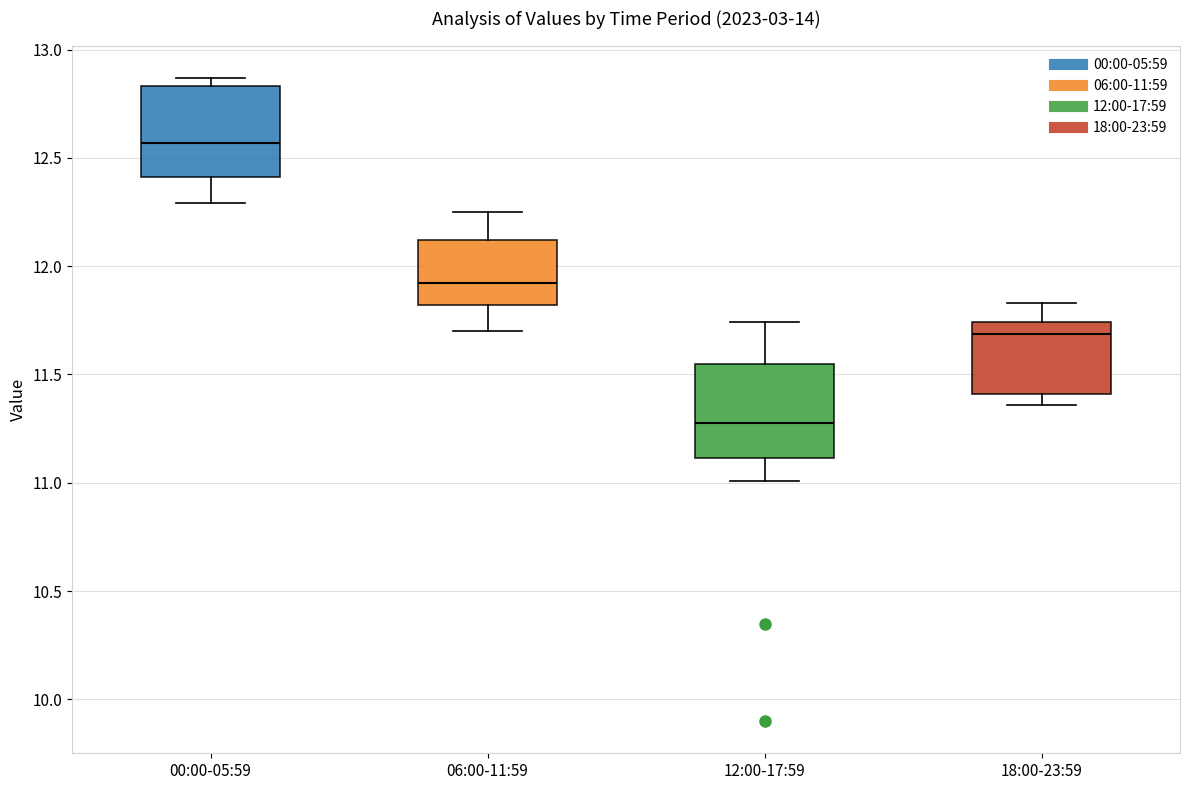

Reading left to right, read every box against the y-axis: the position of its median line, the range the box covers, and the ends of its whiskers. The values are not printed on the chart, so give them approximately, as read against the axis.

00:00-05:59: median 12.55, box 12.40 to 12.85, whiskers 12.30 to 12.85 (just above the box's upper edge)
06:00-11:59: median 11.90, box 11.80 to 12.10, whiskers 11.70 to 12.25
12:00-17:59: median 11.30, box 11.10 to 11.55, whiskers 11.00 to 11.75
18:00-23:59: median 11.70, box 11.40 to 11.75, whiskers 11.35 to 11.85